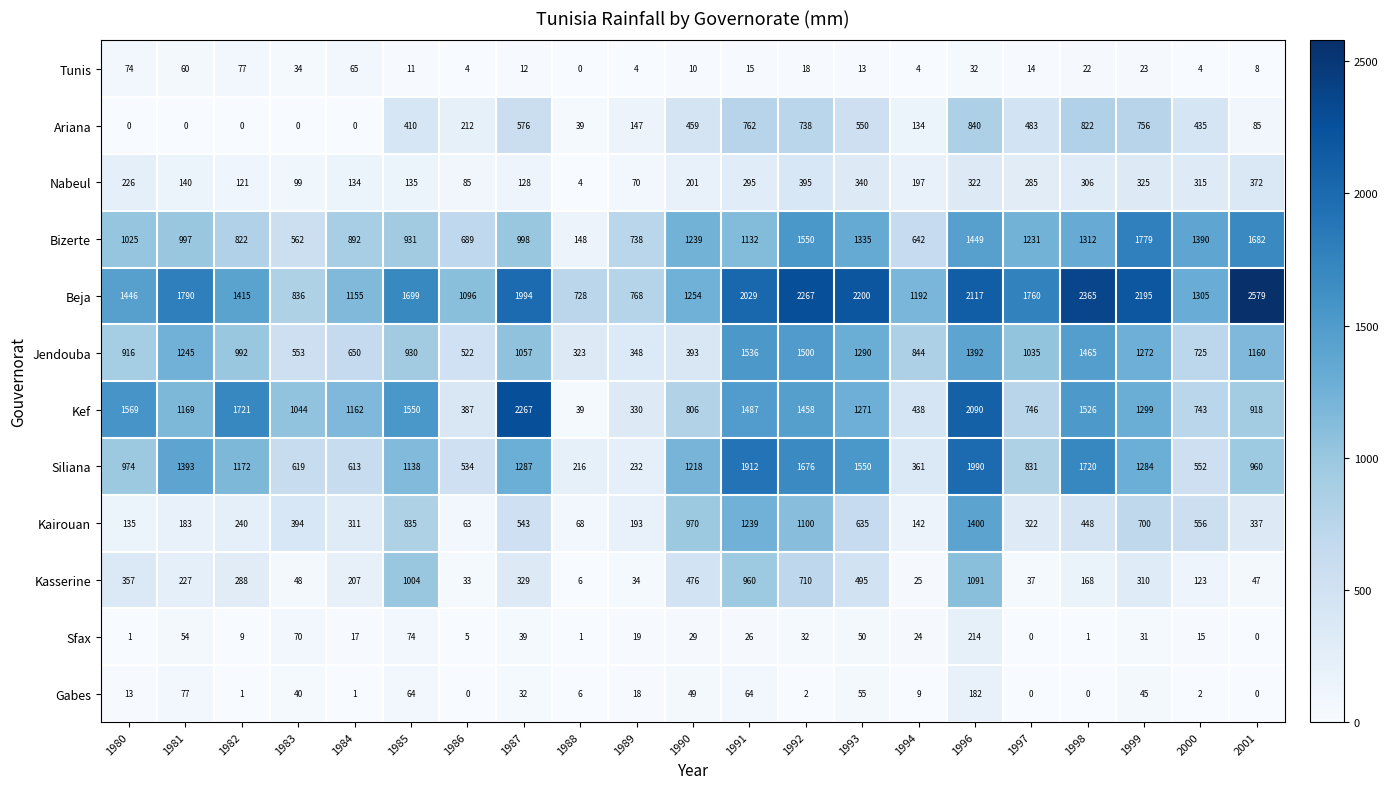

Is it true that Sfax equals 10 at 1992?

False